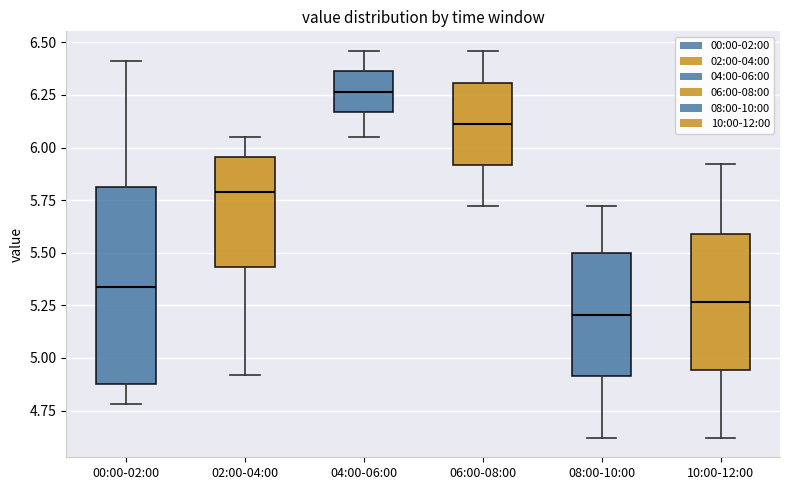

Where is the lower edge of the box for 06:00-08:00 on the y-axis? The values are not printed on the chart, so give them approximately, as read against the axis.

5.90